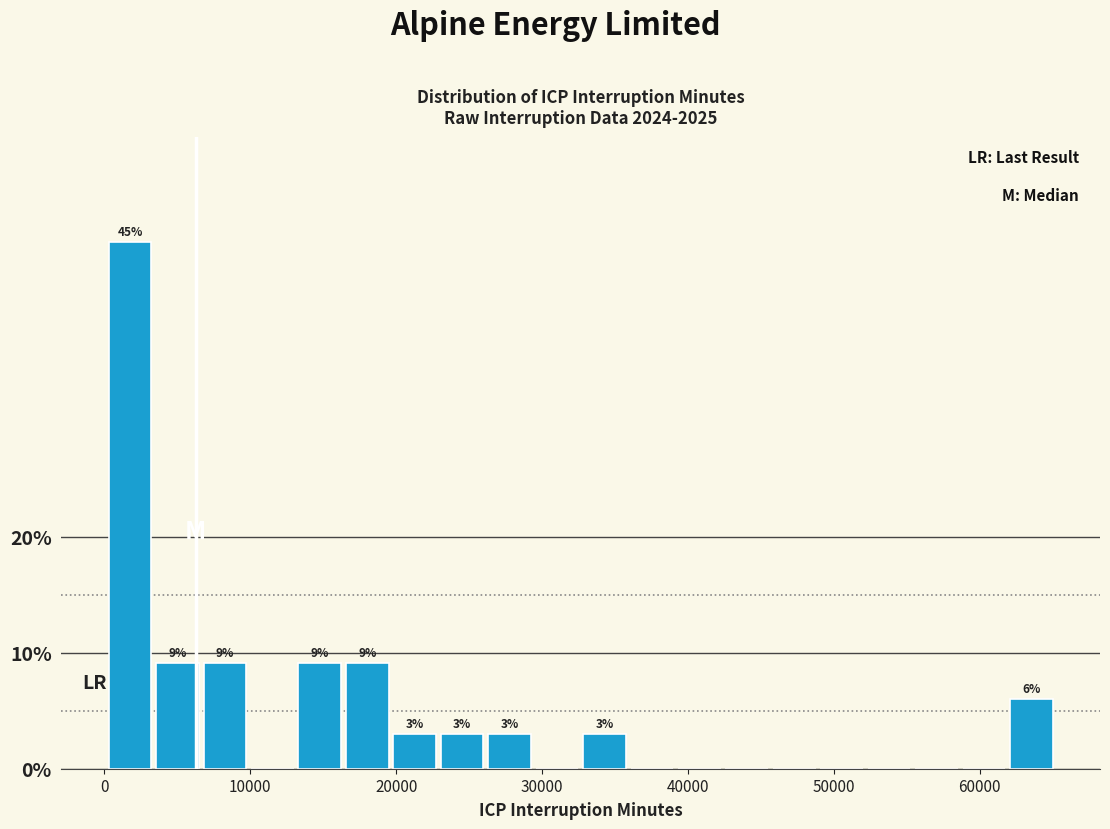

Read against the x-axis, roughly where is the centre of the tallest bar?

2000